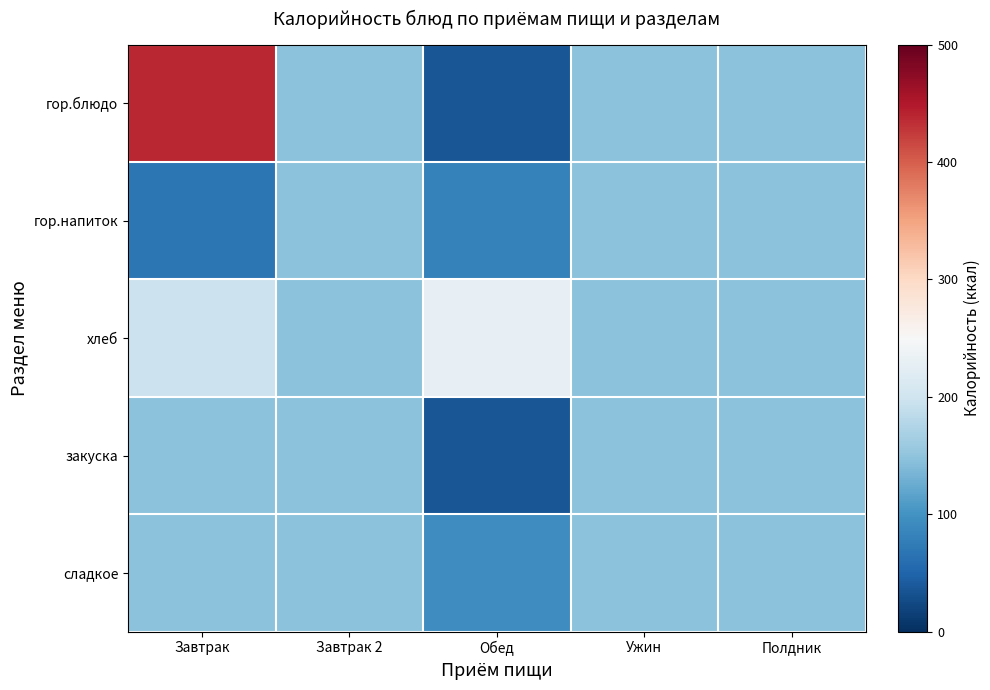

What is the minimum value shown in the chart?

35.9